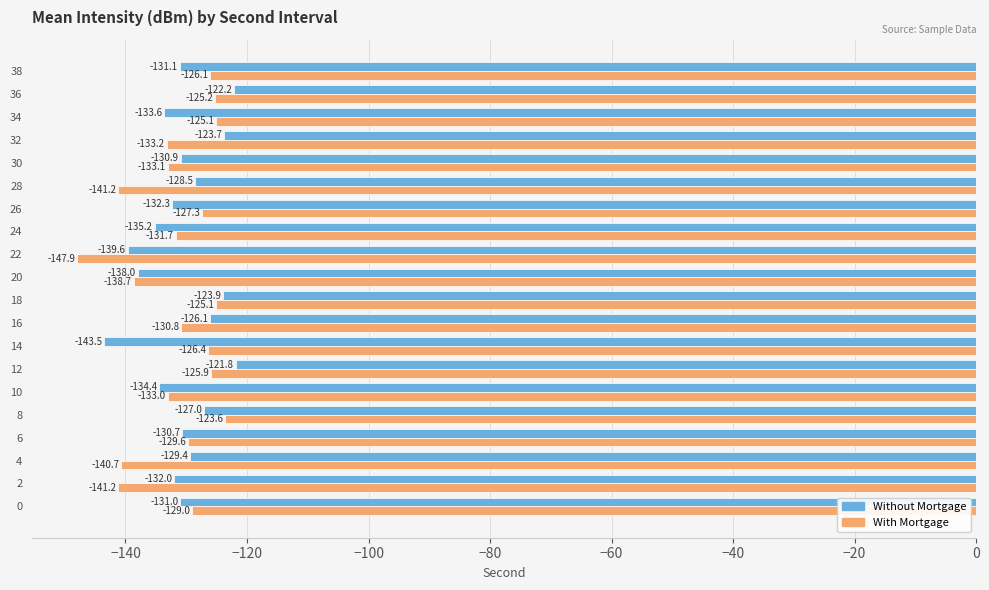

Which series has the largest range (max minus min)?

With Mortgage